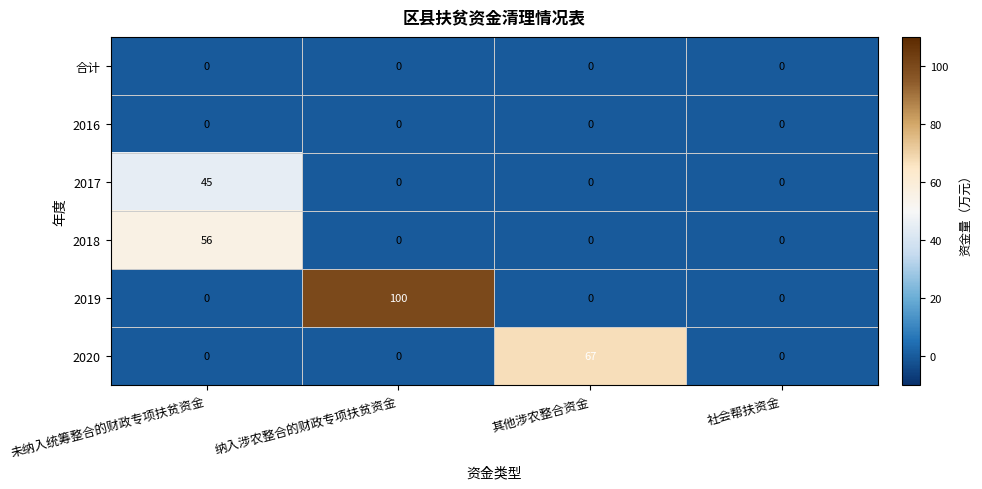

Reading left to right, list all the values displayed in this chart.

合计: 未纳入统筹整合的财政专项扶贫资金=0	纳入涉农整合的财政专项扶贫资金=0	其他涉农整合资金=0	社会帮扶资金=0
2016: 未纳入统筹整合的财政专项扶贫资金=0	纳入涉农整合的财政专项扶贫资金=0	其他涉农整合资金=0	社会帮扶资金=0
2017: 未纳入统筹整合的财政专项扶贫资金=45	纳入涉农整合的财政专项扶贫资金=0	其他涉农整合资金=0	社会帮扶资金=0
2018: 未纳入统筹整合的财政专项扶贫资金=56	纳入涉农整合的财政专项扶贫资金=0	其他涉农整合资金=0	社会帮扶资金=0
2019: 未纳入统筹整合的财政专项扶贫资金=0	纳入涉农整合的财政专项扶贫资金=100	其他涉农整合资金=0	社会帮扶资金=0
2020: 未纳入统筹整合的财政专项扶贫资金=0	纳入涉农整合的财政专项扶贫资金=0	其他涉农整合资金=67	社会帮扶资金=0